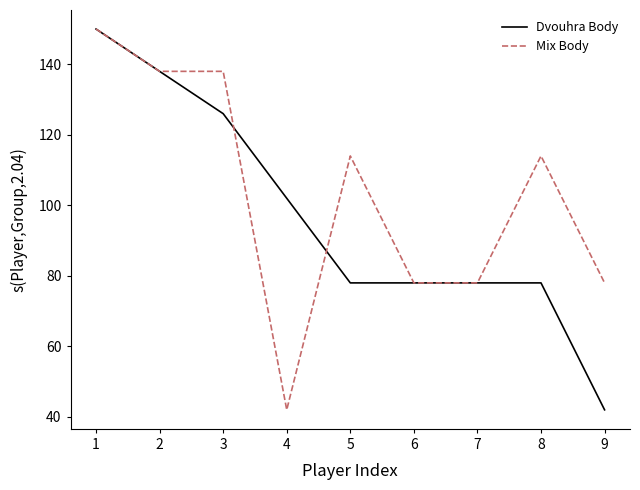

Between 5 and 7, which series saw the biggest shift?

Mix Body